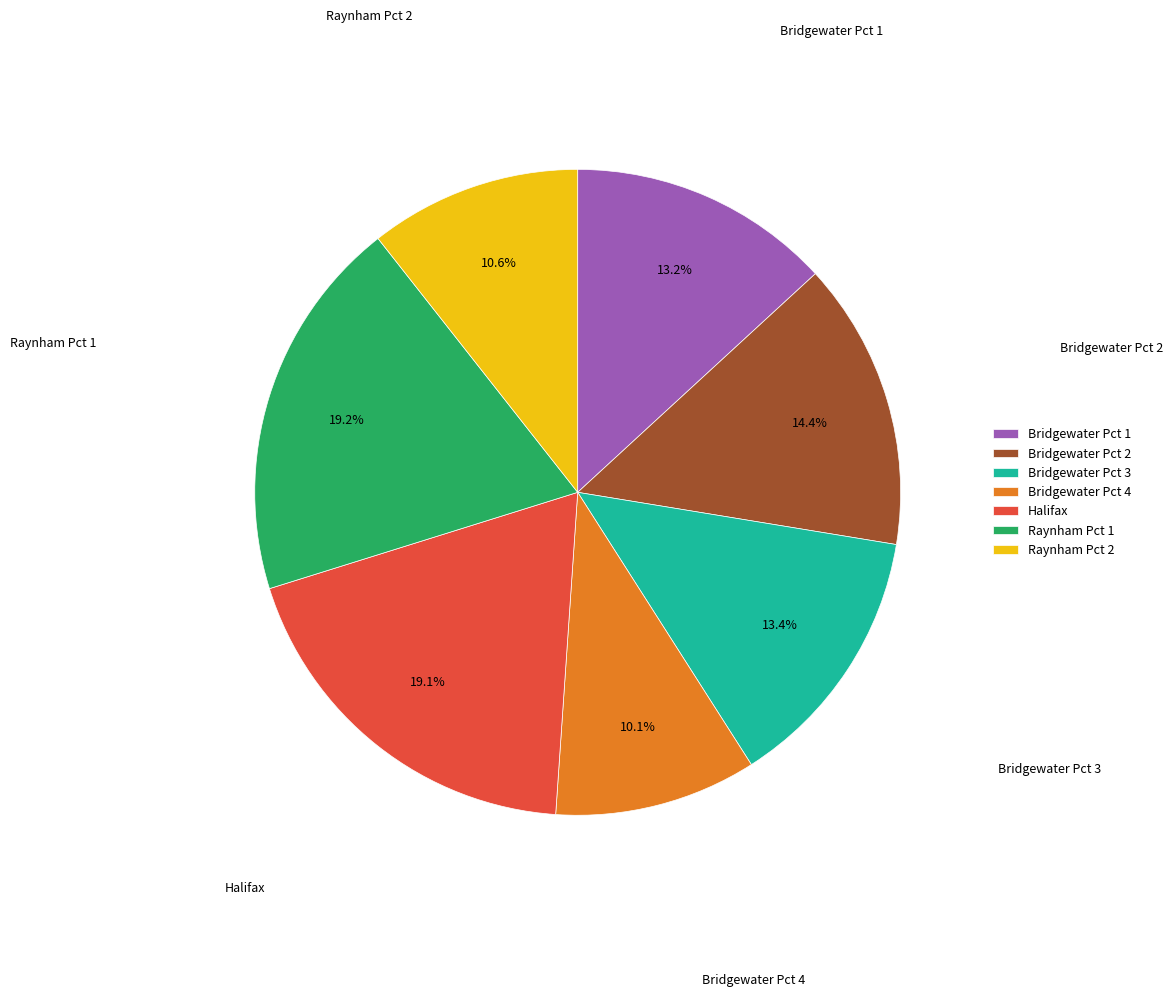

Do Bridgewater Pct 3 and Raynham Pct 1 together represent more than half of the pie?

No